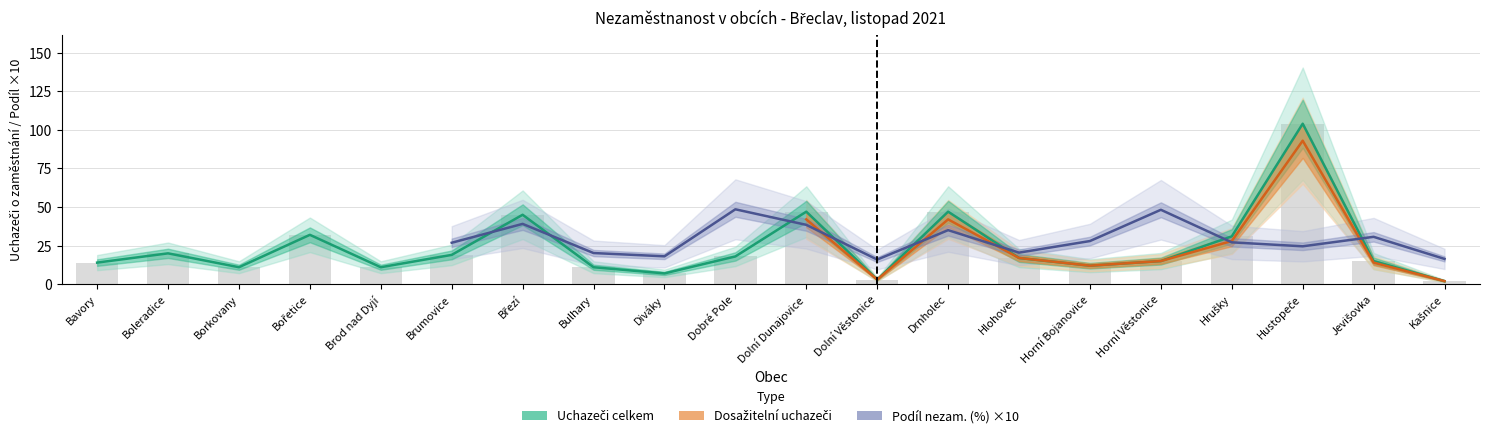

What is the label of the 6th bar from the right?

Horní Bojanovice